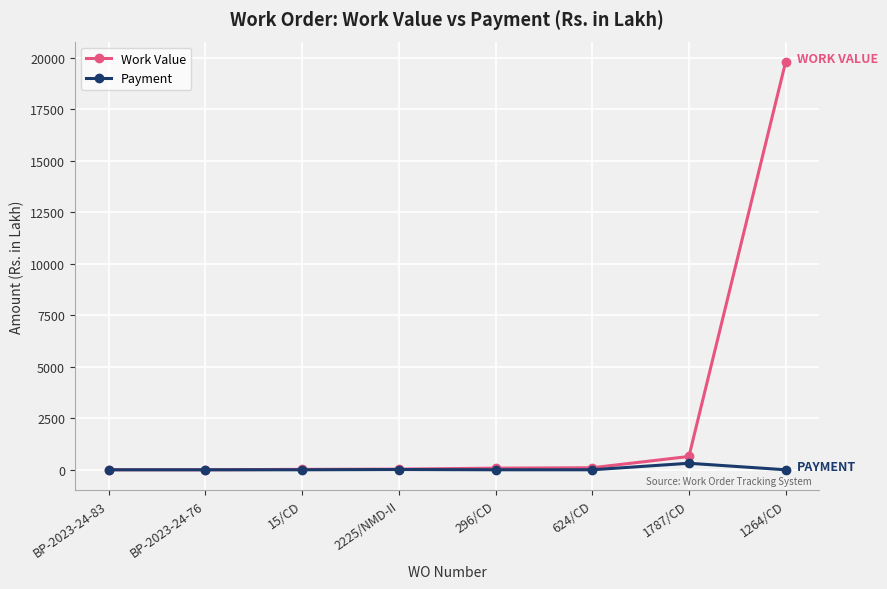

How many values in the Payment series exceed 0?

2